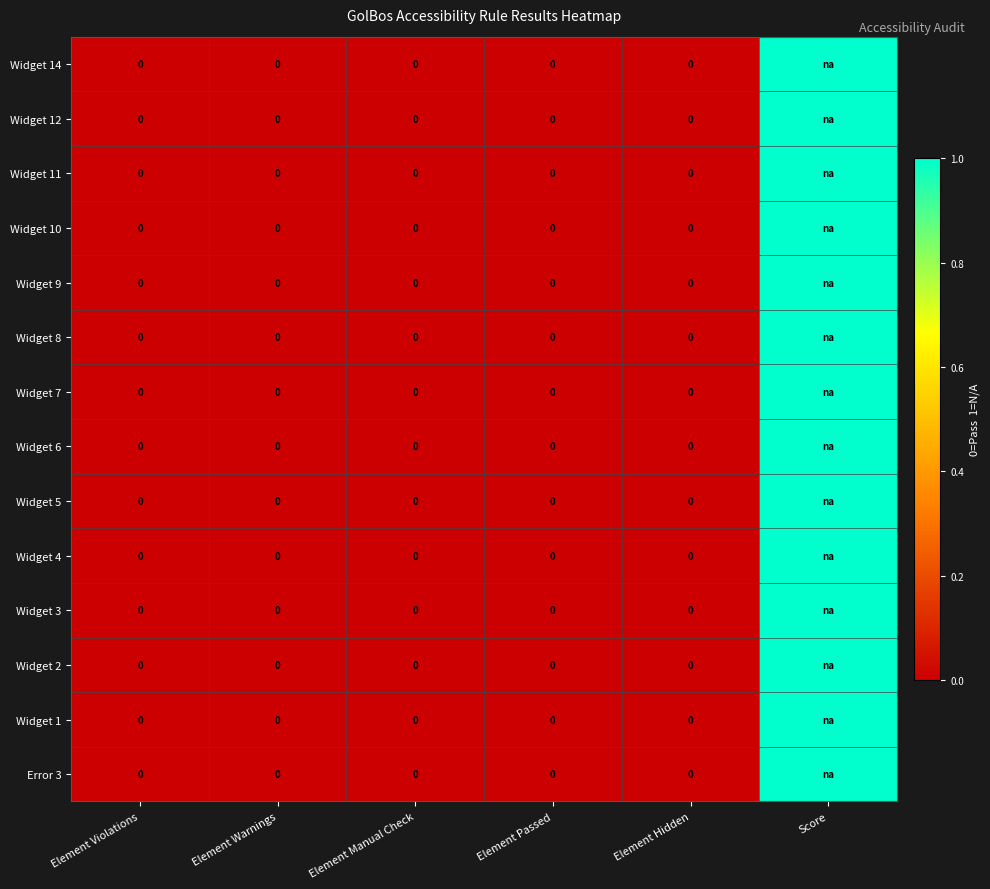

Is the value of Widget 9 at Score greater than the value of Widget 11 at Element Violations?

Yes